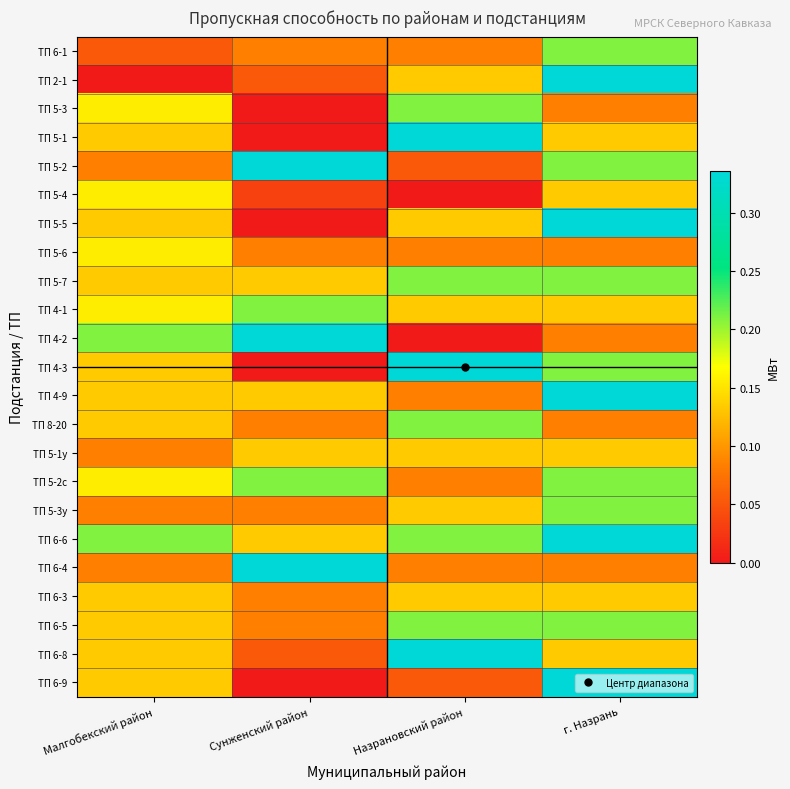

At which category does the chart reach its minimum across all series?

Малгобекский район